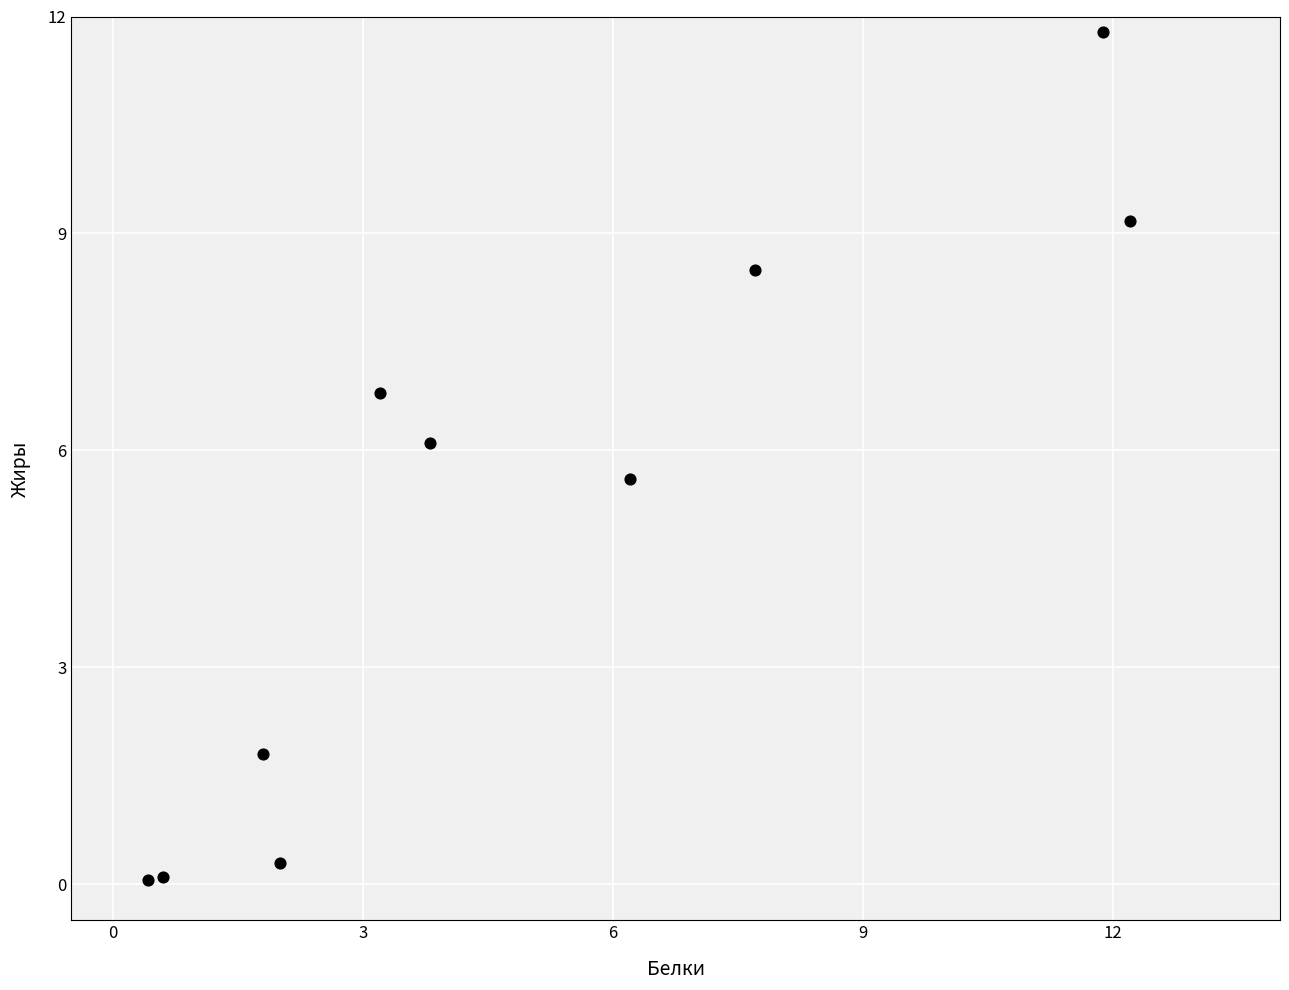

What is the range of X values (max minus min)?

11.8